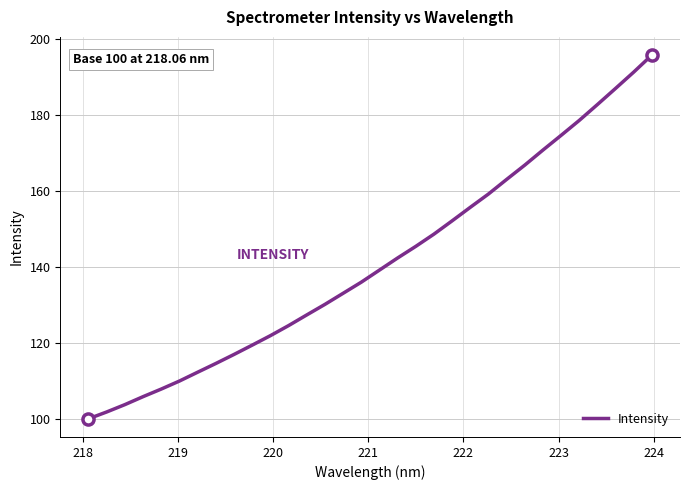

What is the smallest value displayed?

100.0